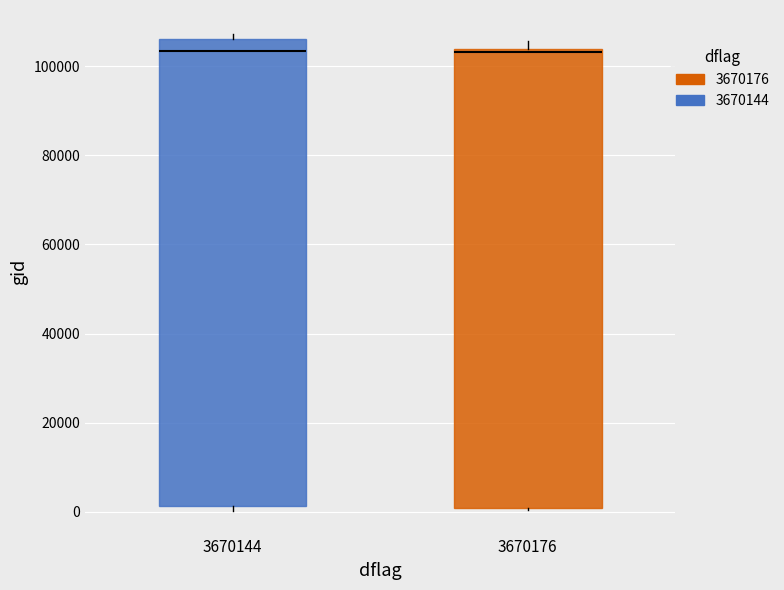

Reading left to right, transcribe this box plot: for each box, give where its median line is, the range the box spans, and where its two whiskers end, as read against the y-axis. The values are not printed on the chart, so give them approximately, as read against the axis.

3670144: median 104000, box 2000 to 106000, whiskers 0 to 108000
3670176: median 104000 (just below the box's upper edge), box 0 to 104000, whiskers 0 to 106000